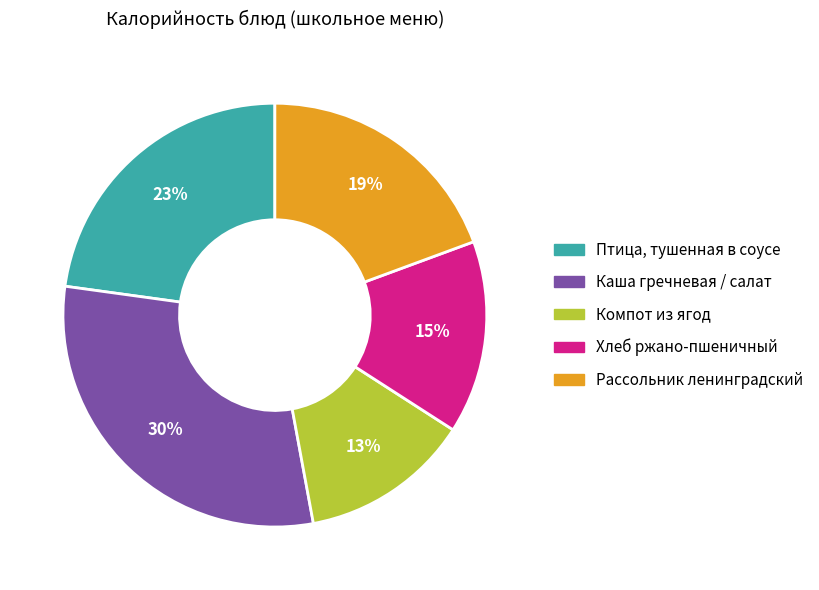

The Рассольник ленинградский slice represents 31% of the pie. True or false?

False